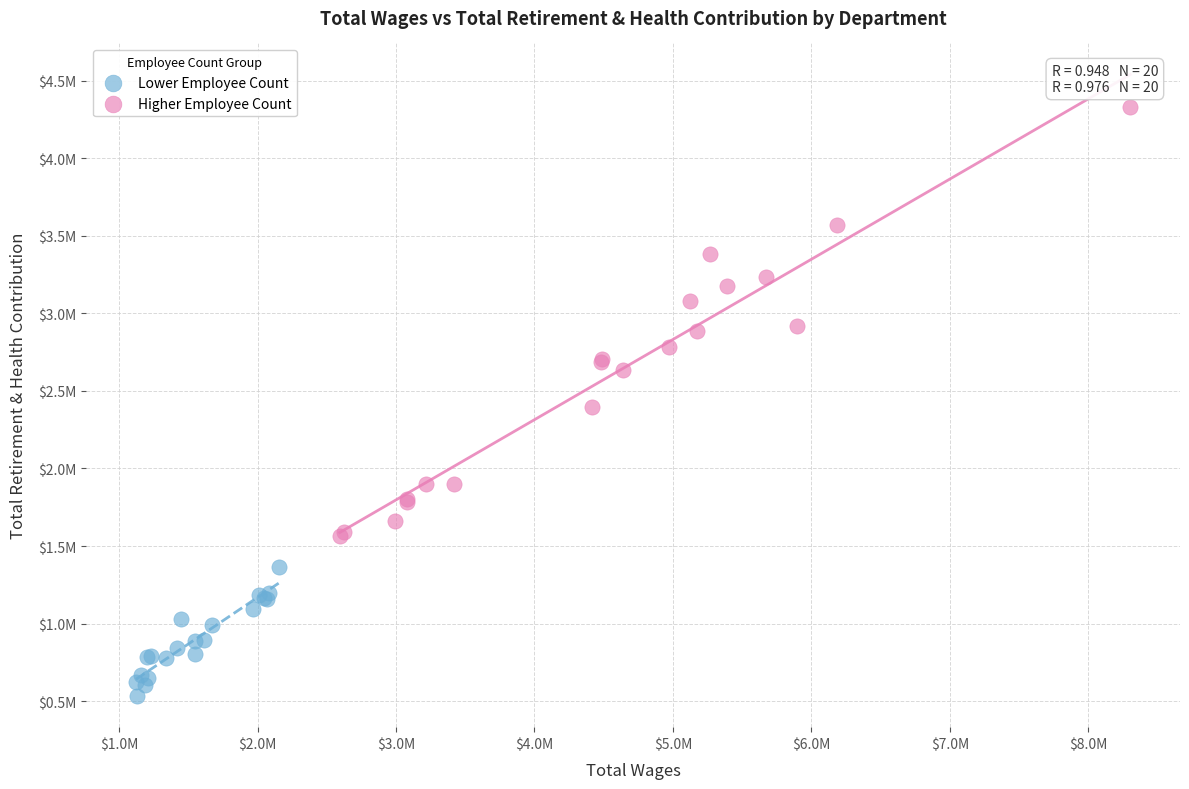

What are all the series names shown in the legend?

Lower Employee Count, Higher Employee Count